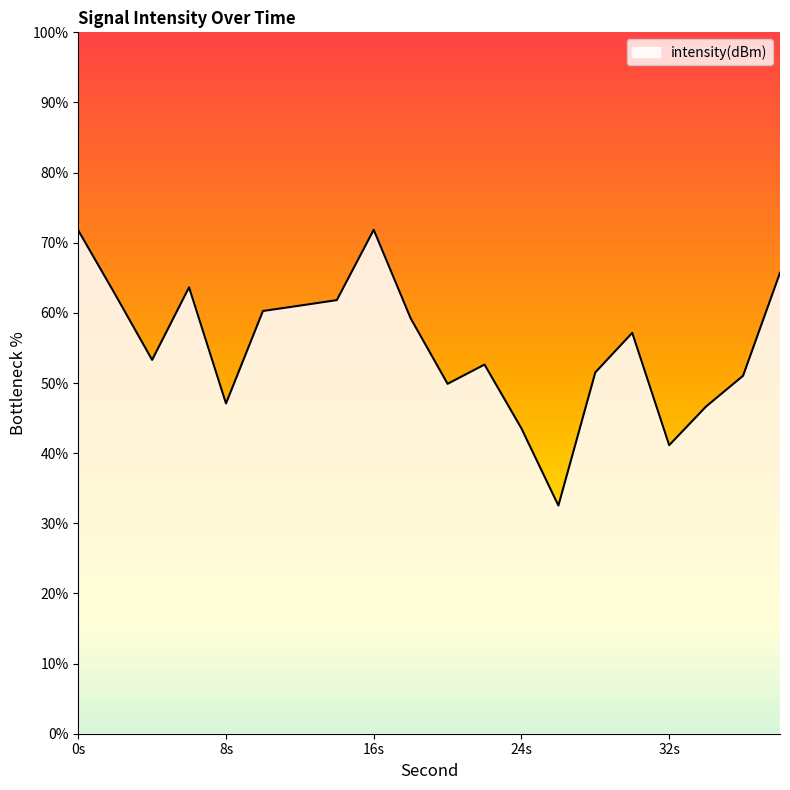

What is the smallest value displayed?

32.5